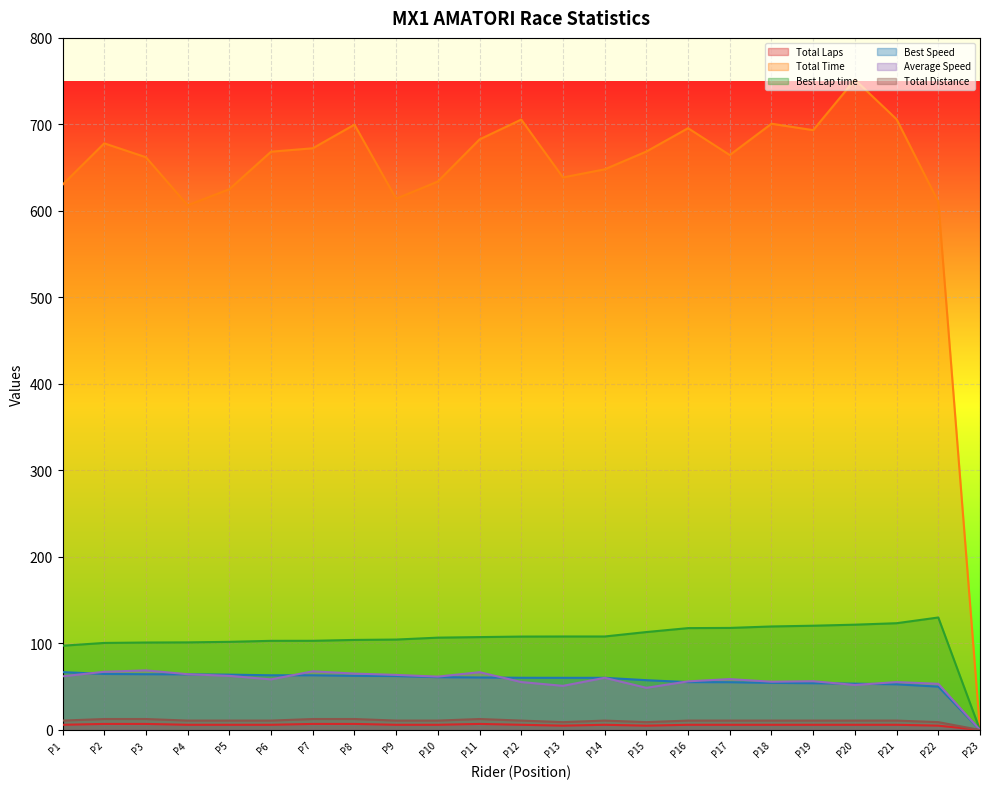

Reading left to right, list all the values displayed in this chart.

Total Laps: 6.0	7.0	7.0	6.0	6.0	6.0	7.0	7.0	6.0	6.0	7.0	6.0	5.0	6.0	5.0	6.0	6.0	6.0	6.0	6.0	6.0	5.0	0.0
Total Time: 630.3	678.1	662.0	606.5	625.1	668.4	672.4	699.7	614.1	633.9	682.6	705.6	638.7	648.0	668.6	695.6	664.6	700.8	693.3	751.7	705.9	610.6	0.0
Best Lap time: 97.4	100.6	101.1	101.3	101.9	103.0	103.1	104.1	104.5	106.7	107.4	108.0	108.1	108.1	113.2	117.8	118.0	119.7	120.5	121.7	123.4	130.0	0.0
Best Speed: 66.9	64.8	64.5	64.3	64.0	63.2	63.2	62.6	62.3	61.0	60.7	60.4	60.3	60.3	57.6	55.3	55.2	54.5	54.1	53.5	52.8	50.1	0.0
Average Speed: 62.0	67.3	68.9	64.5	62.5	58.5	67.8	65.2	63.7	61.7	66.8	55.4	51.0	60.3	48.7	56.2	58.8	55.8	56.4	52.0	55.4	53.4	0.0
Total Distance: 10.9	12.7	12.7	10.9	10.9	10.9	12.7	12.7	10.9	10.9	12.7	10.9	9.1	10.9	9.1	10.9	10.9	10.9	10.9	10.9	10.9	9.1	0.0